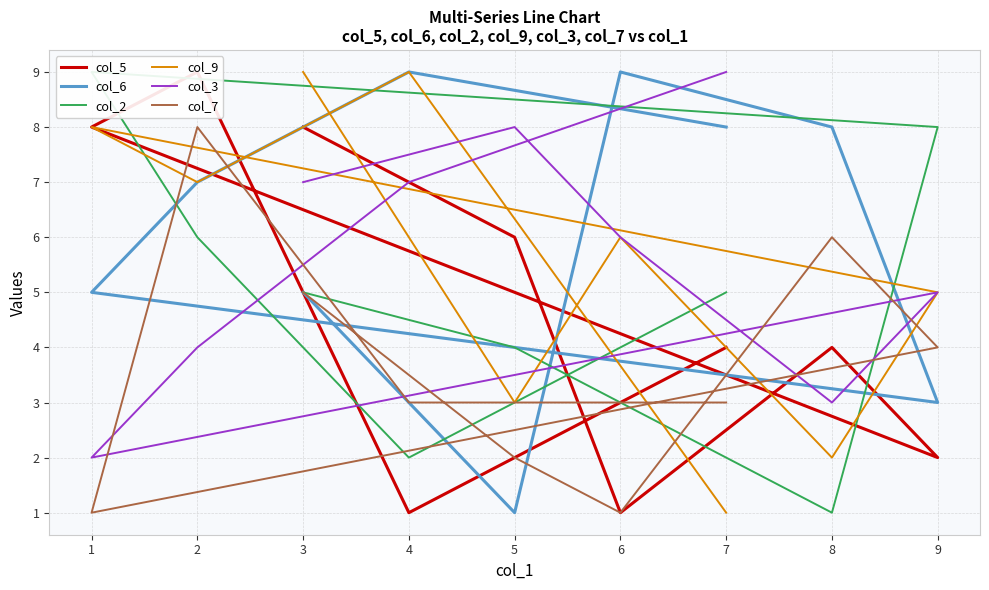

Is this an area chart (filled region under the line)?

No